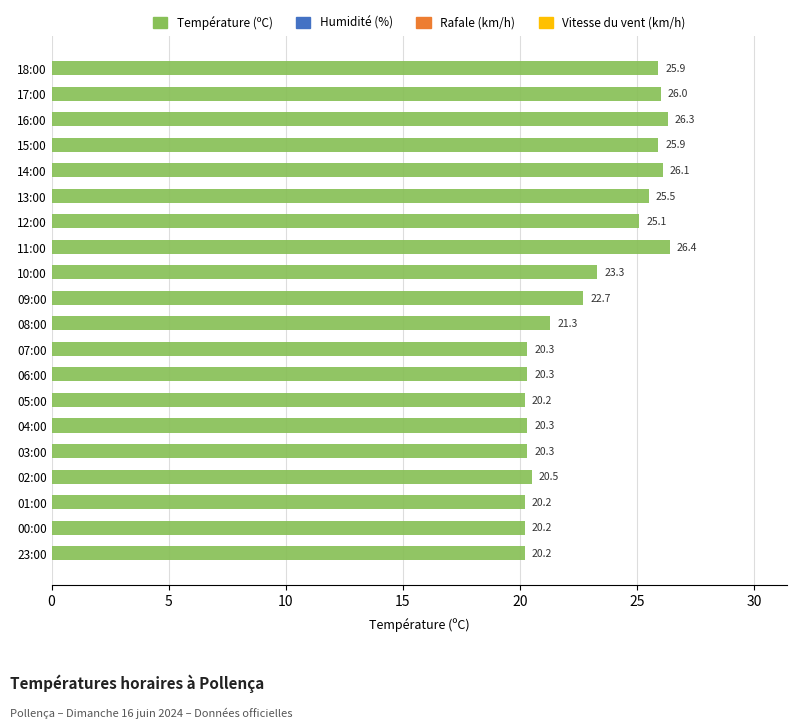

At which category does the chart reach its peak across all series?

11:00